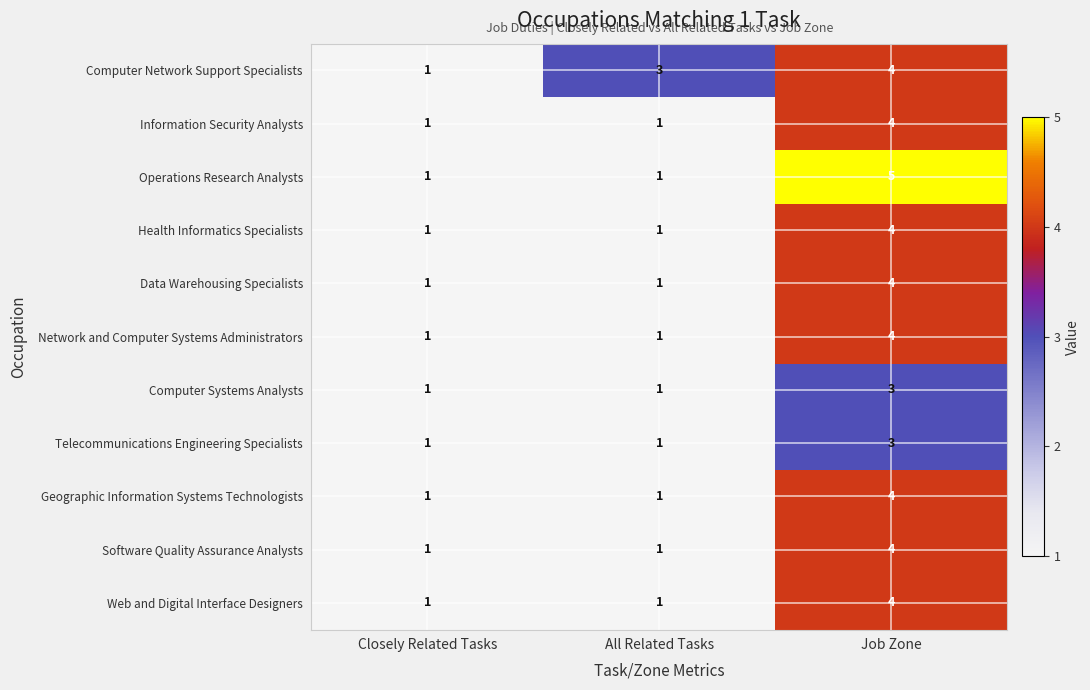

What is the sum of all Operations Research Analysts values?

7